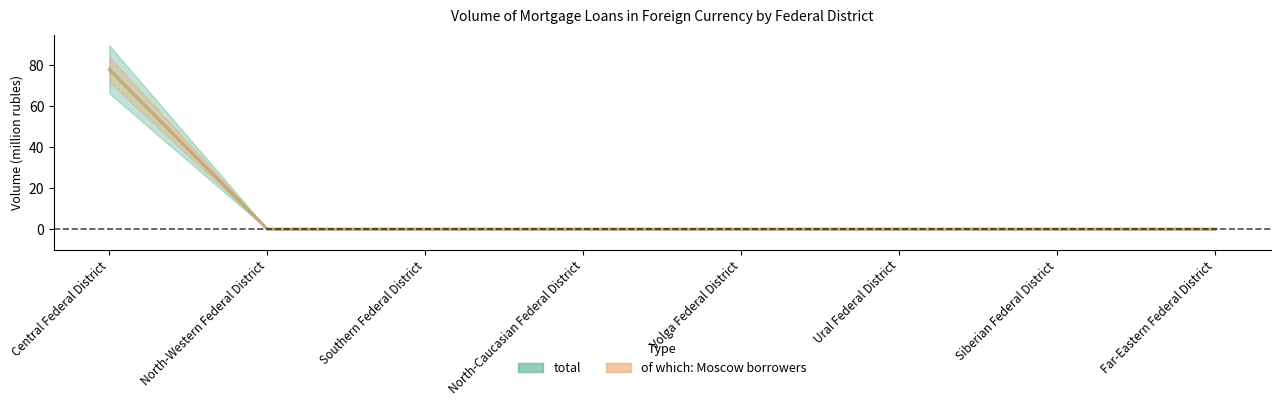

Which series changed the most between Volga Federal District and Ural Federal District?

total